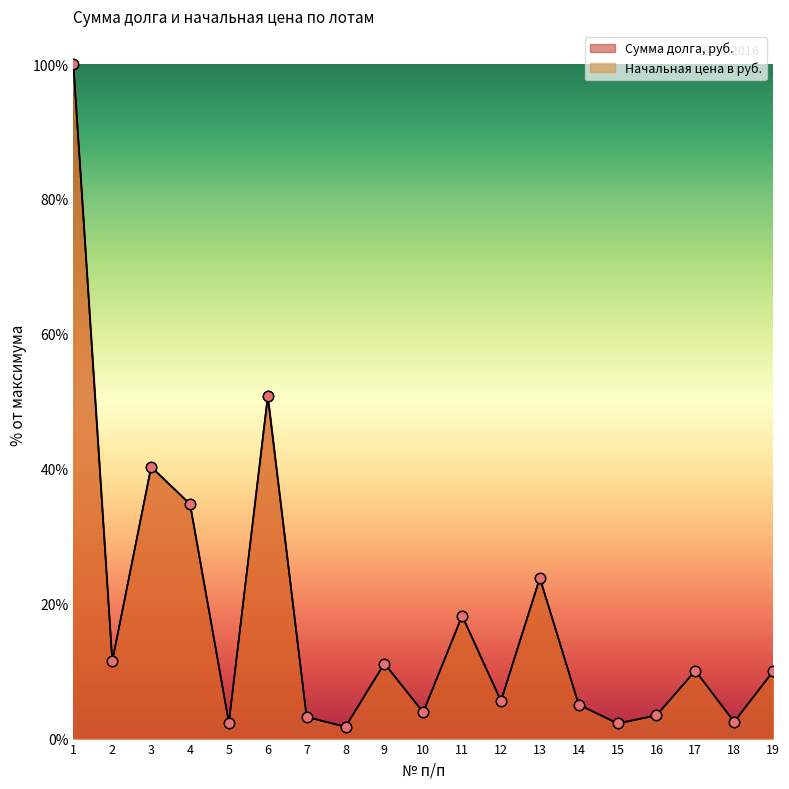

What is the total value across all series at 8?

3.5